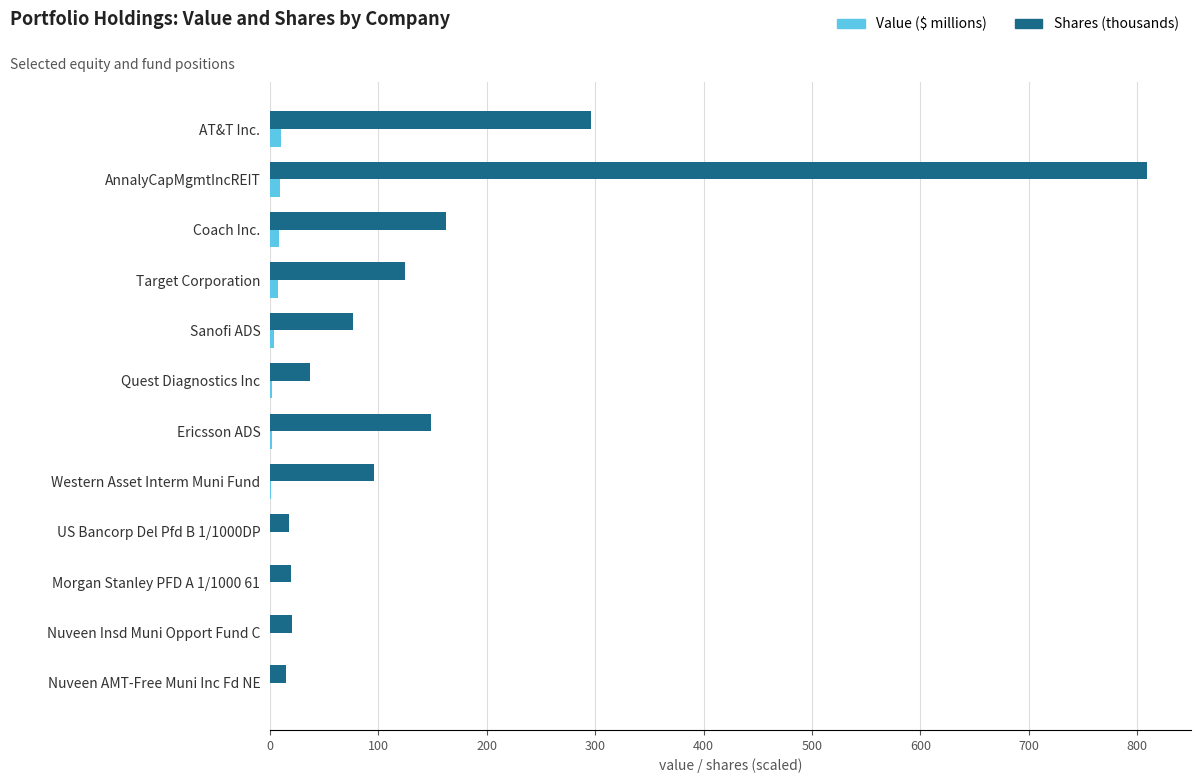

Is the value of Shares (thousands) at Quest Diagnostics Inc greater than the value of Value ($ millions) at Quest Diagnostics Inc?

Yes